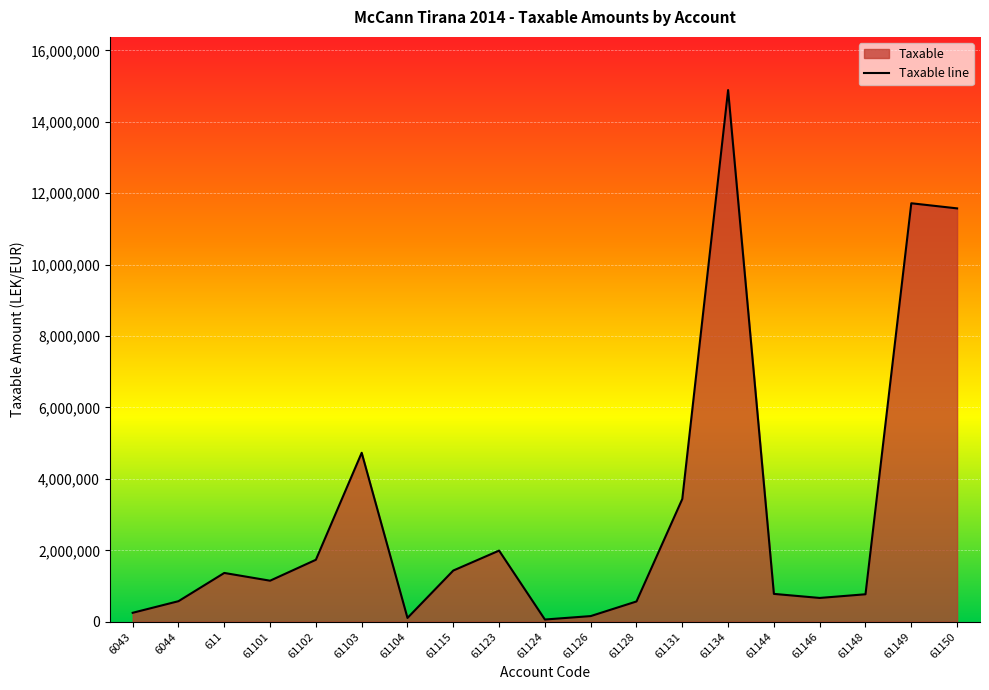

How many lines are shown in the chart?

1